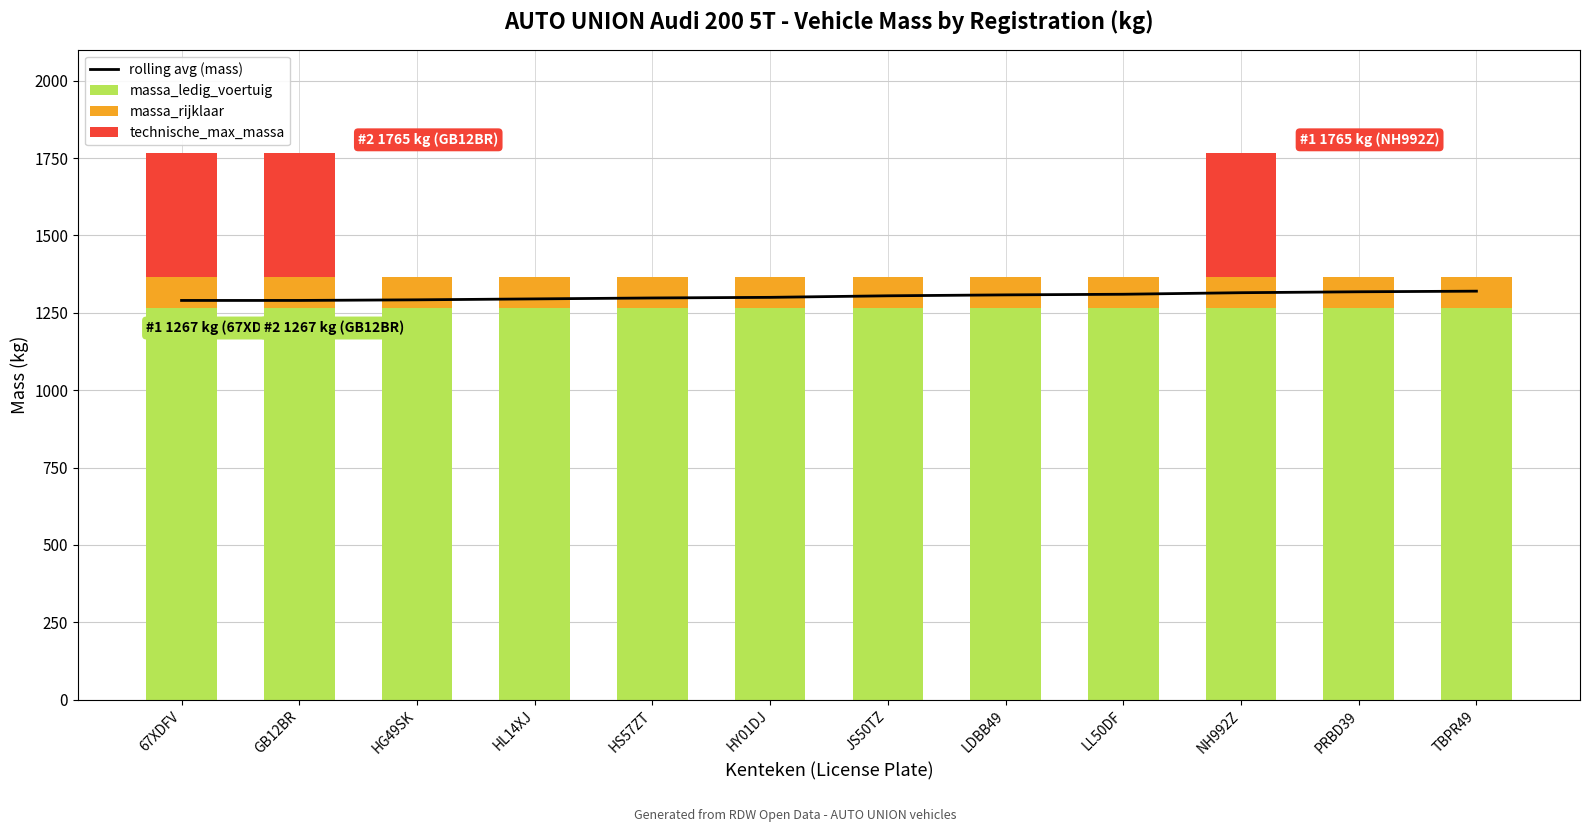

At JS50TZ, list the series in order from largest to smallest.

rolling avg (mass), massa_ledig_voertuig, massa_rijklaar, technische_max_massa